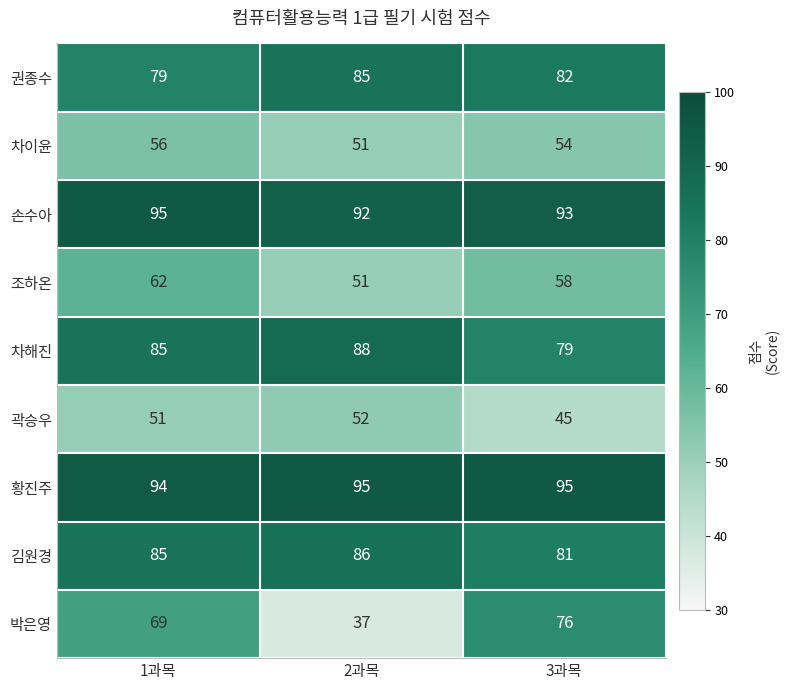

At which label does 손수아 first exceed 93?

1과목